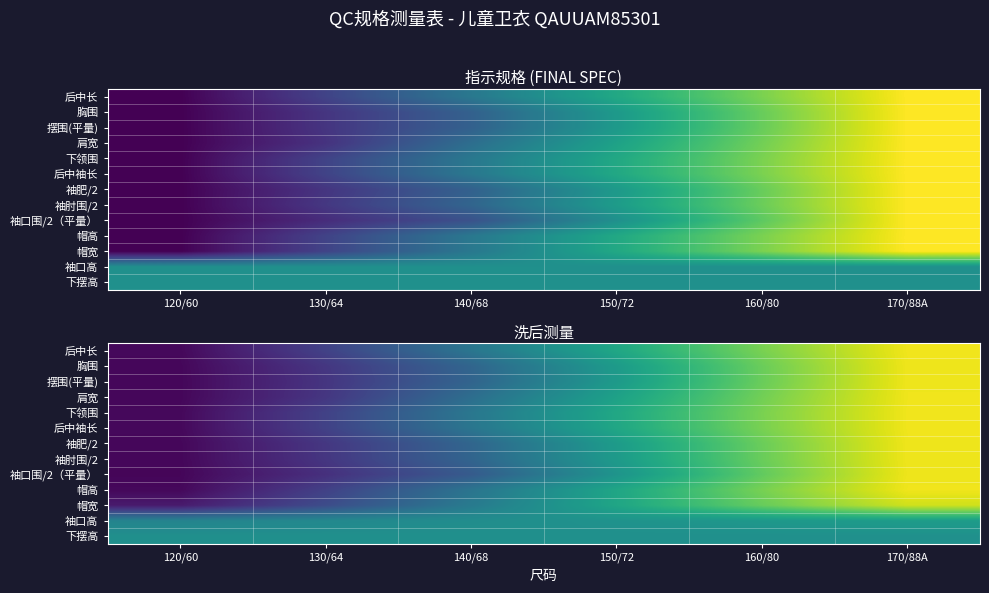

Between 170/88A and 130/64, which is larger?

170/88A